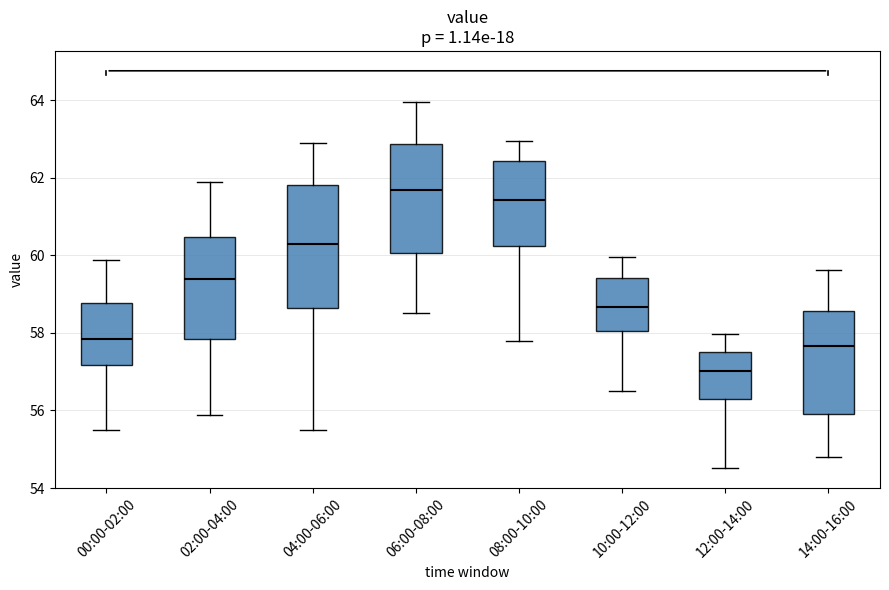

Which box's median line is the highest?

06:00-08:00